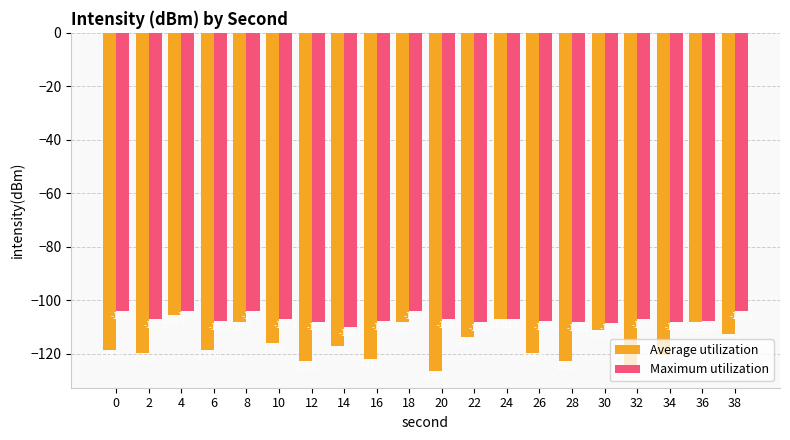

What is the sum of the Maximum utilization values at 6 and 4?

-211.6